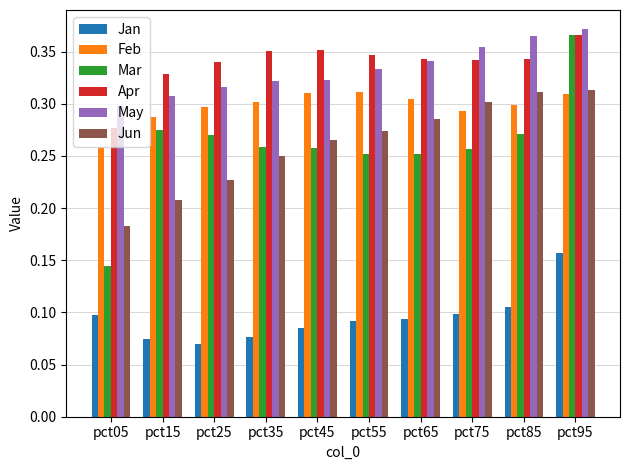

The value of Jun at pct35 is 0.4. True or false?

False